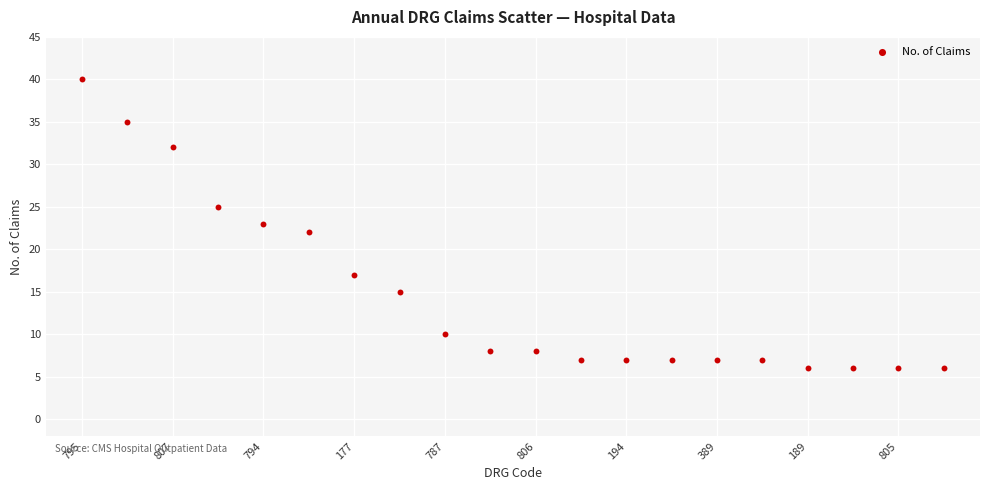

What is the range of Y values (max minus min)?

34